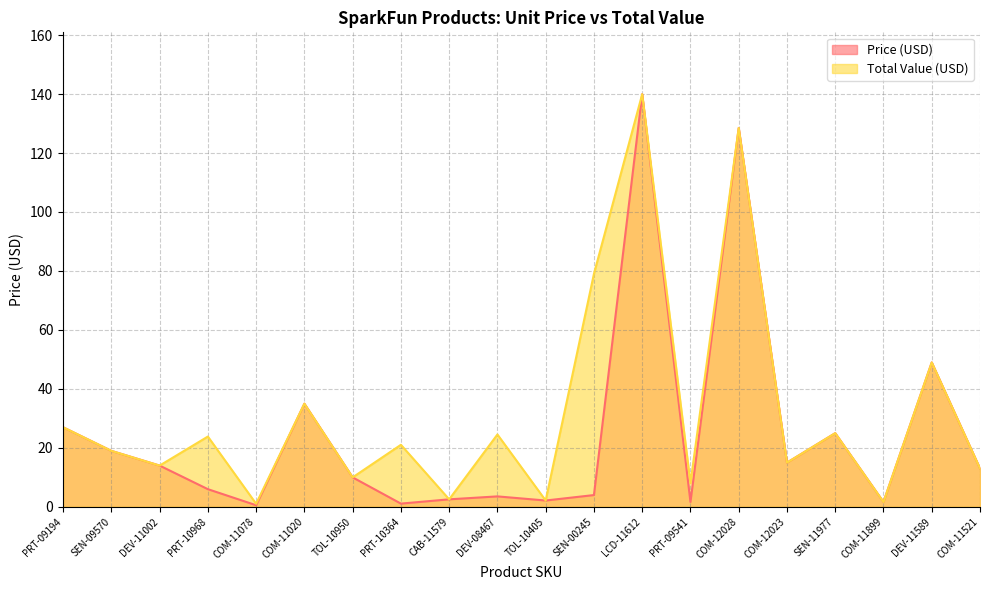

In Price (USD), how many points are higher than both neighbors (excluding endpoints)?

6